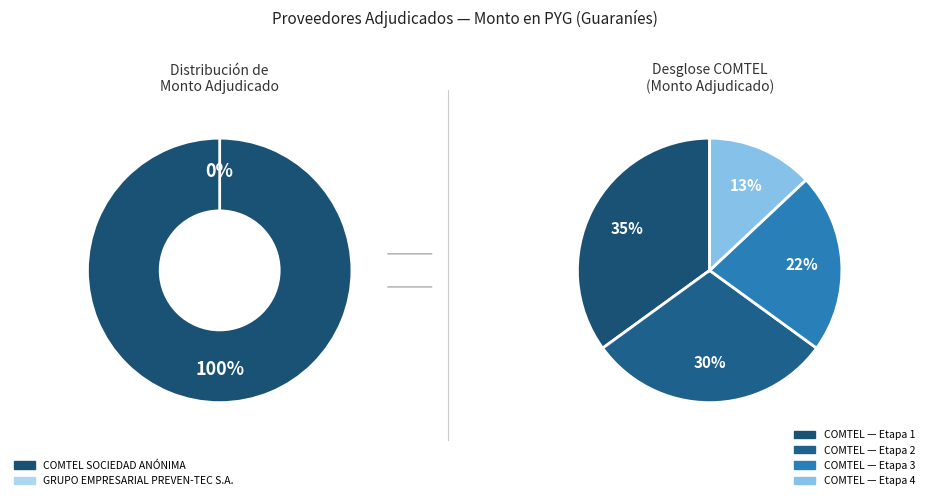

Combined, what portion of the pie is GRUPO EMPRESARIAL PREVEN-TEC S.A. and COMTEL SOCIEDAD ANÓNIMA?

100.0%